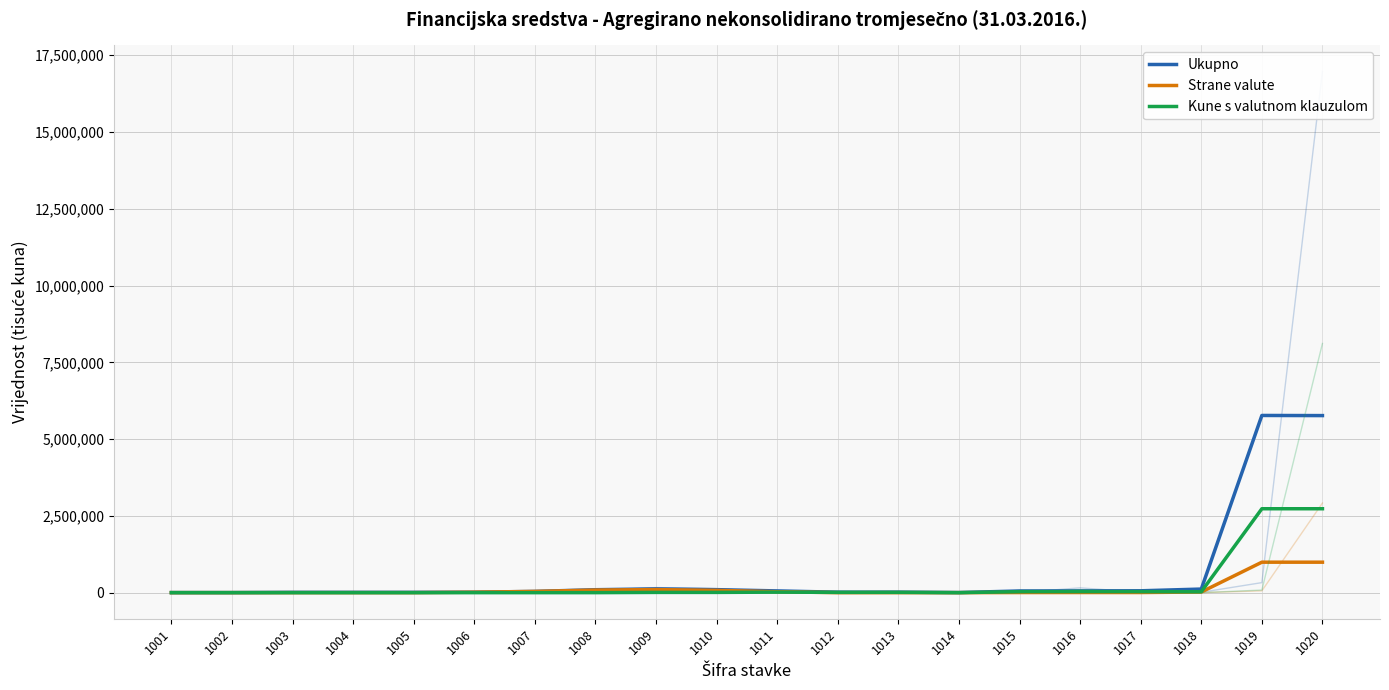

Is the value of Ukupno at 1001 greater than the value of Kune s valutnom klauzulom at 1014?

Yes